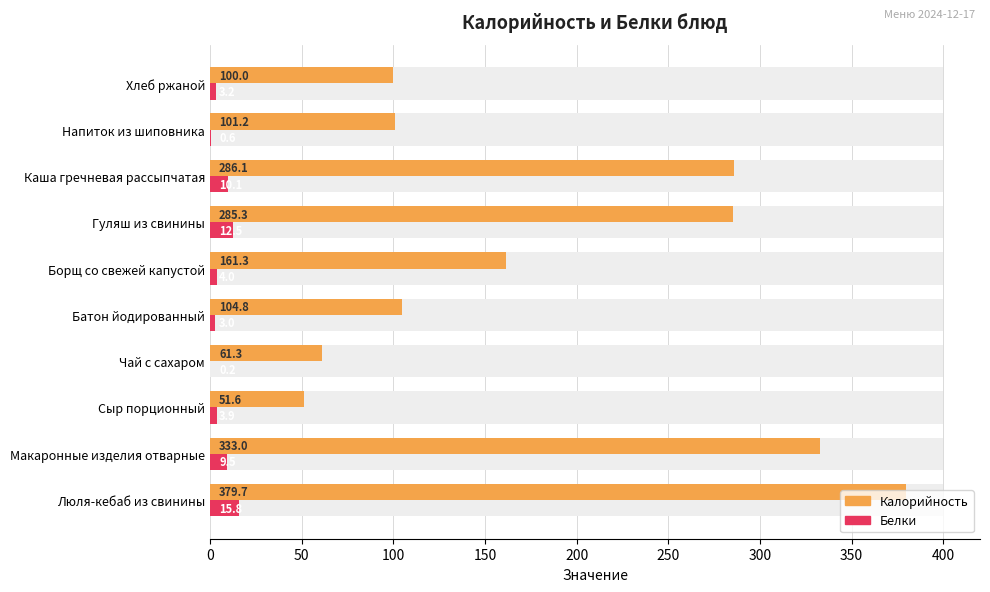

Reading right to left, list all the values displayed in this chart.

Калорийность: 100.0	101.2	286.1	285.3	161.3	104.8	61.3	51.6	333.0	379.7
Белки: 3.2	0.6	10.1	12.5	4.0	3.0	0.2	3.9	9.5	15.8